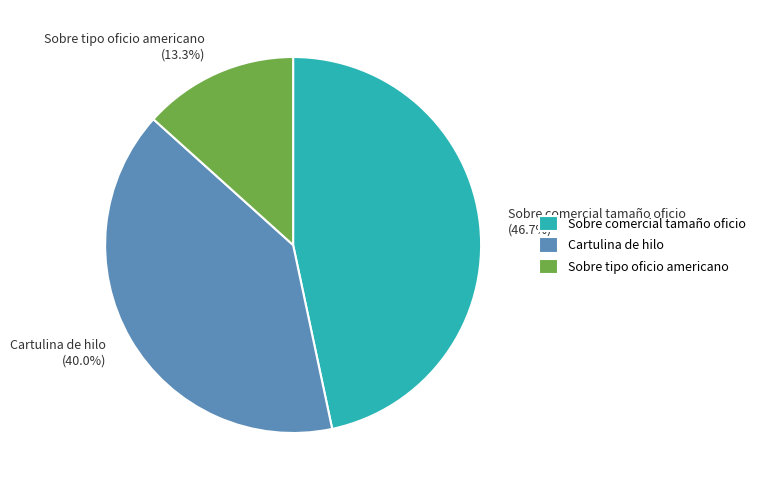

Count the number of slices in the pie.

3